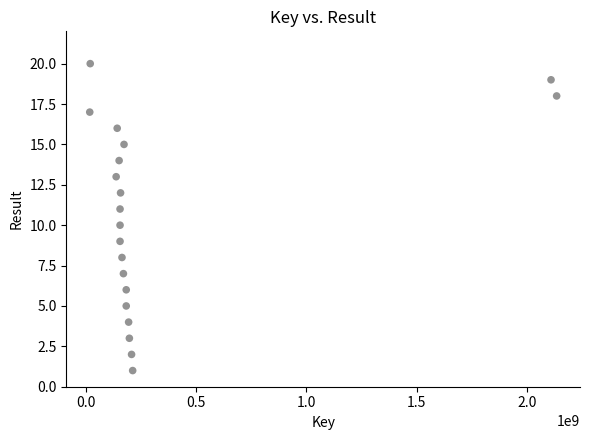

What is the range of X values (max minus min)?

2115451403